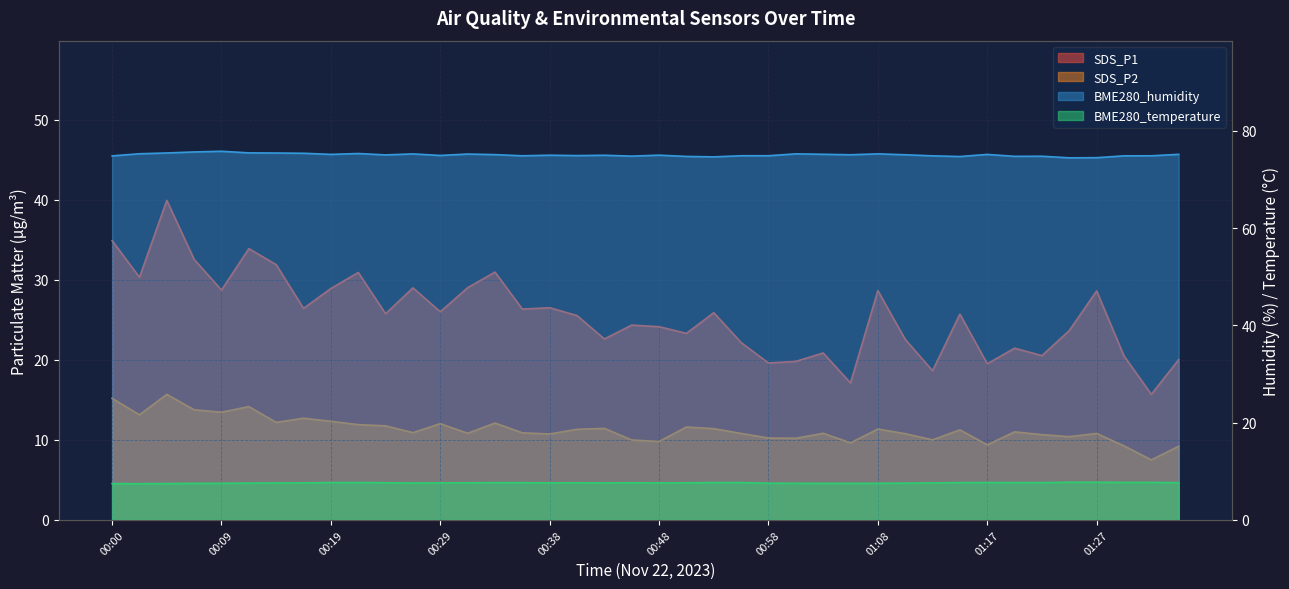

The BME280_humidity series shows 74.5 at 01:27. True or false?

True